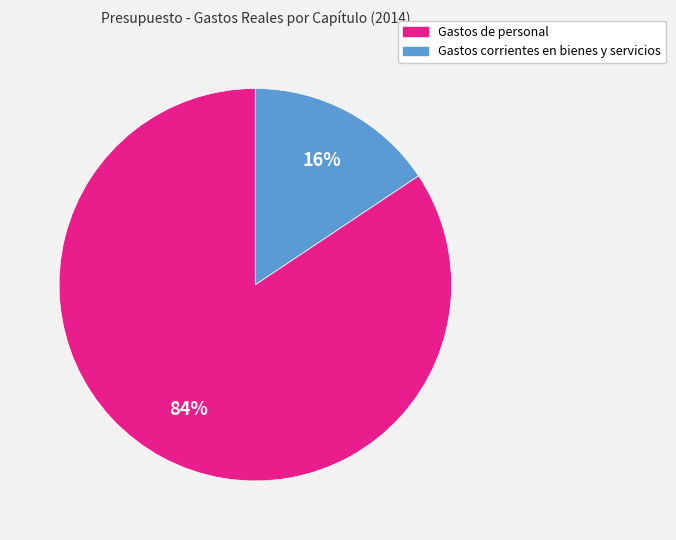

Is it true that Gastos de personal is 84% of the pie?

True